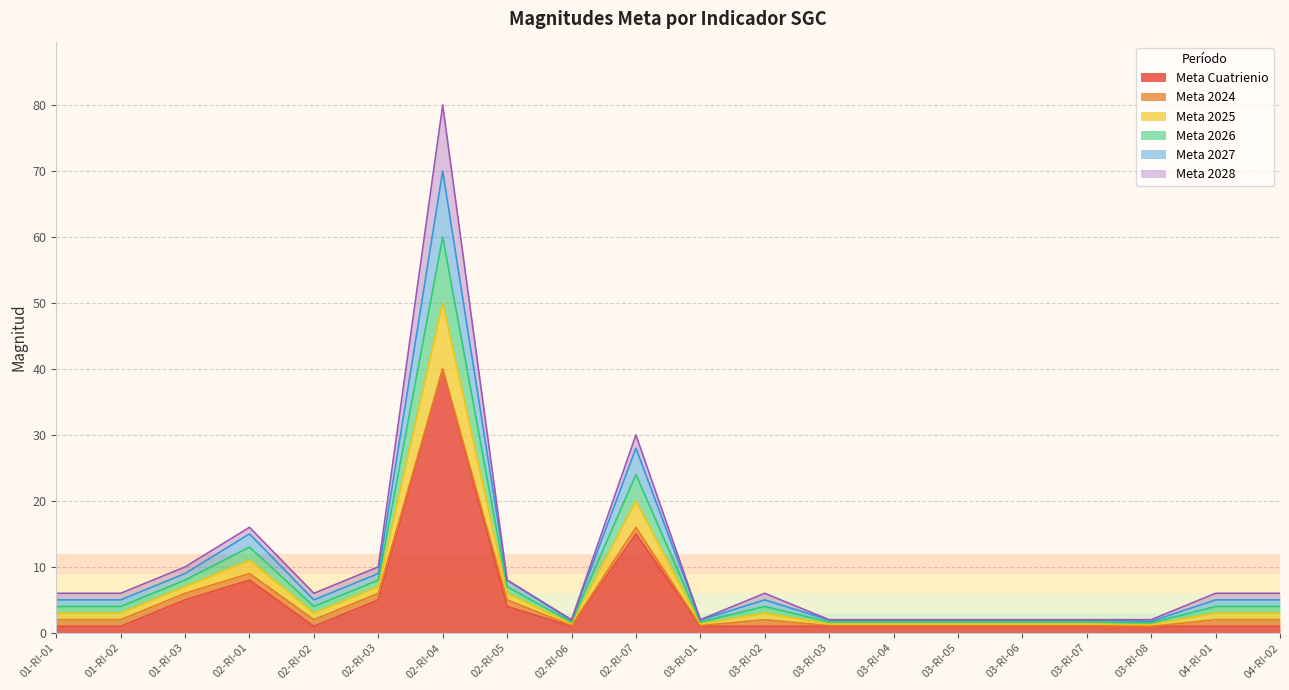

How many interior local valleys does the Meta 2025 series have?

3